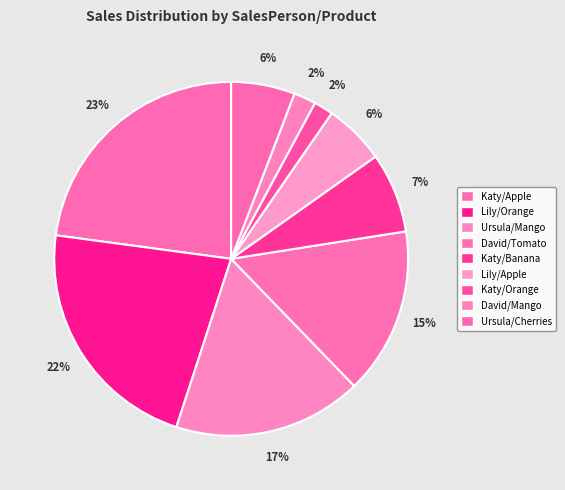

Is it true that Katy/Orange is 2% of the pie?

True